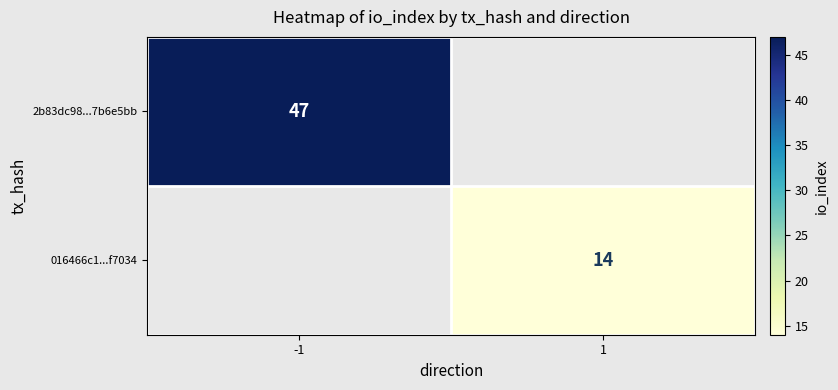

The value of 2b83dc98...7b6e5bb at -1 is 67. True or false?

False